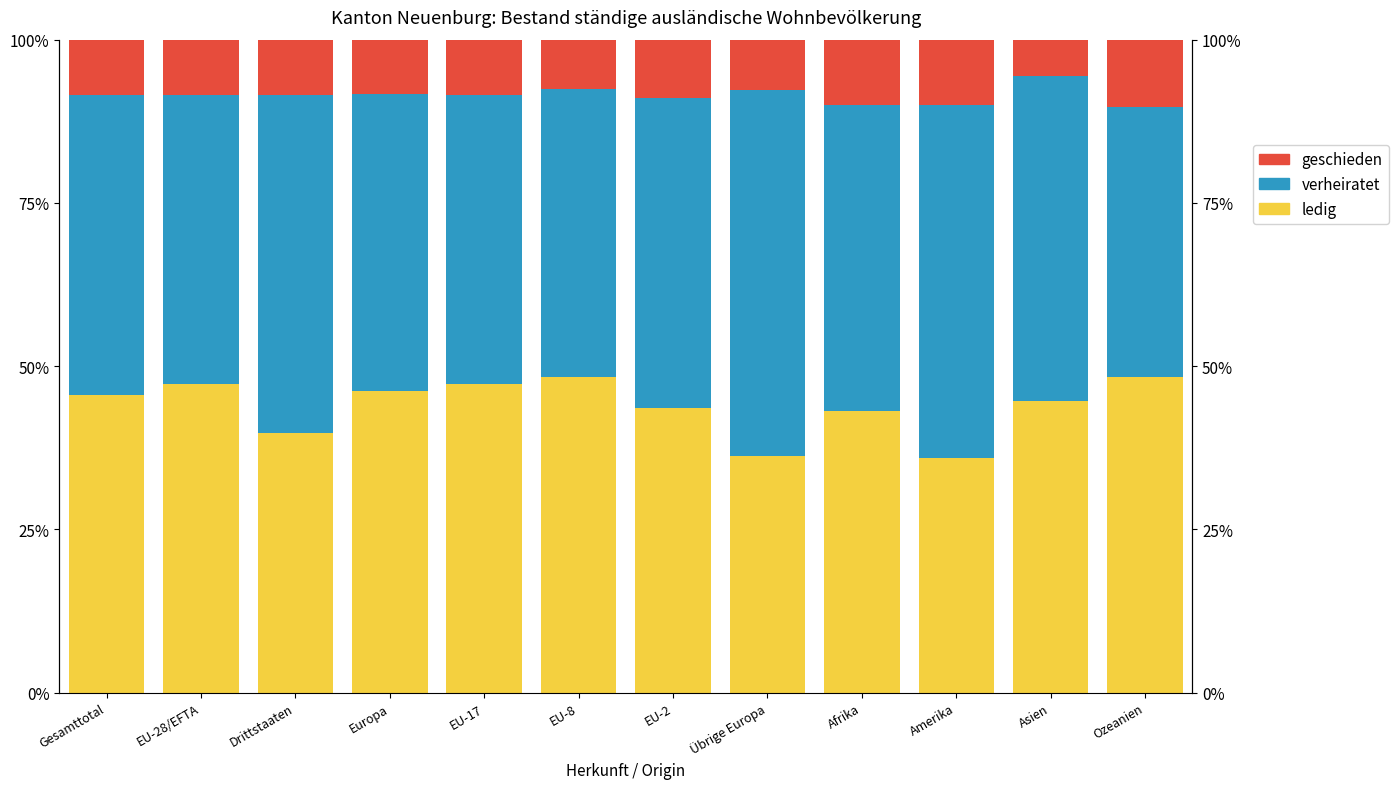

What is the value of the geschieden bar at the 12th from the left?

10.3